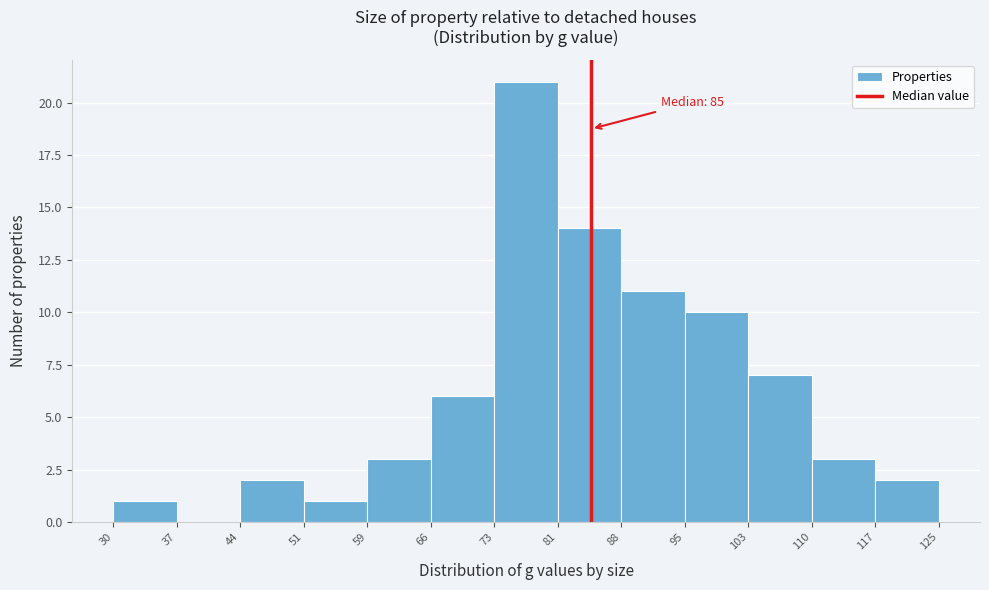

Which range on the x-axis has the tallest bar?

73 to 81